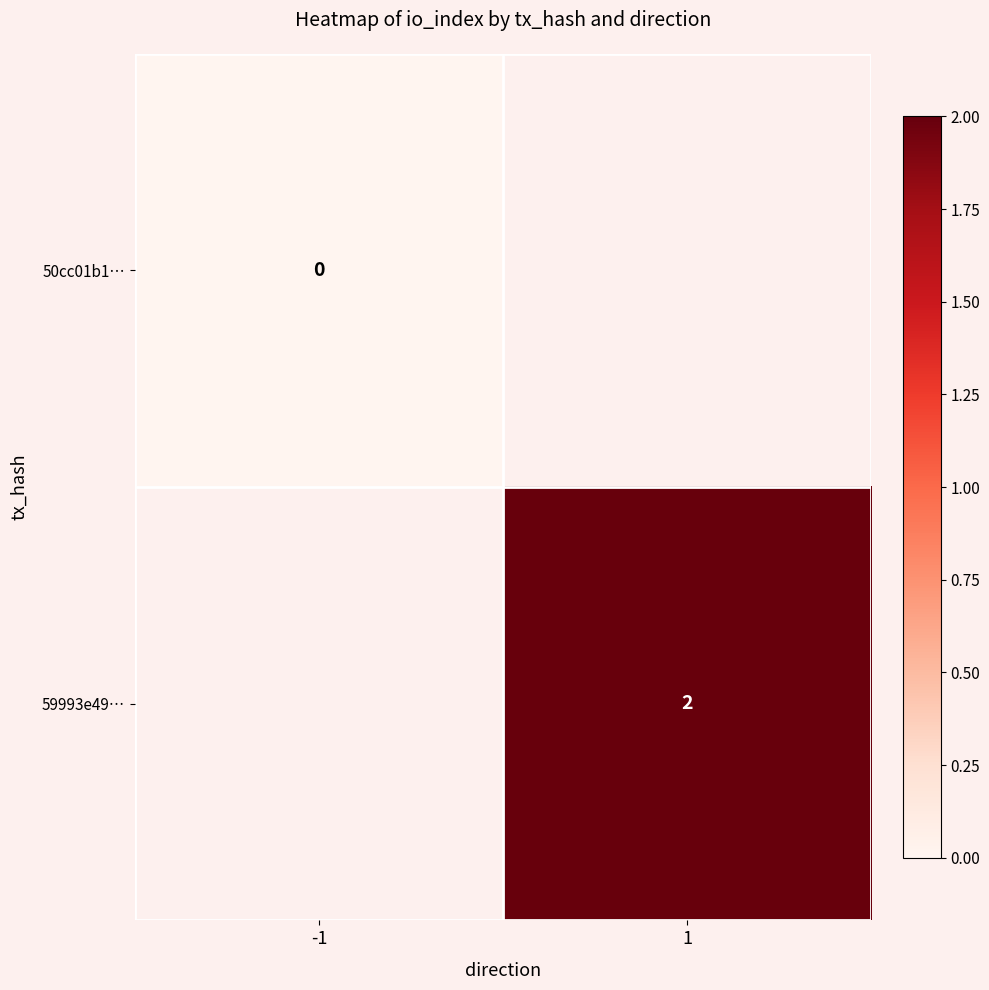

The 59993e49… series shows 2.7 at 1. True or false?

False